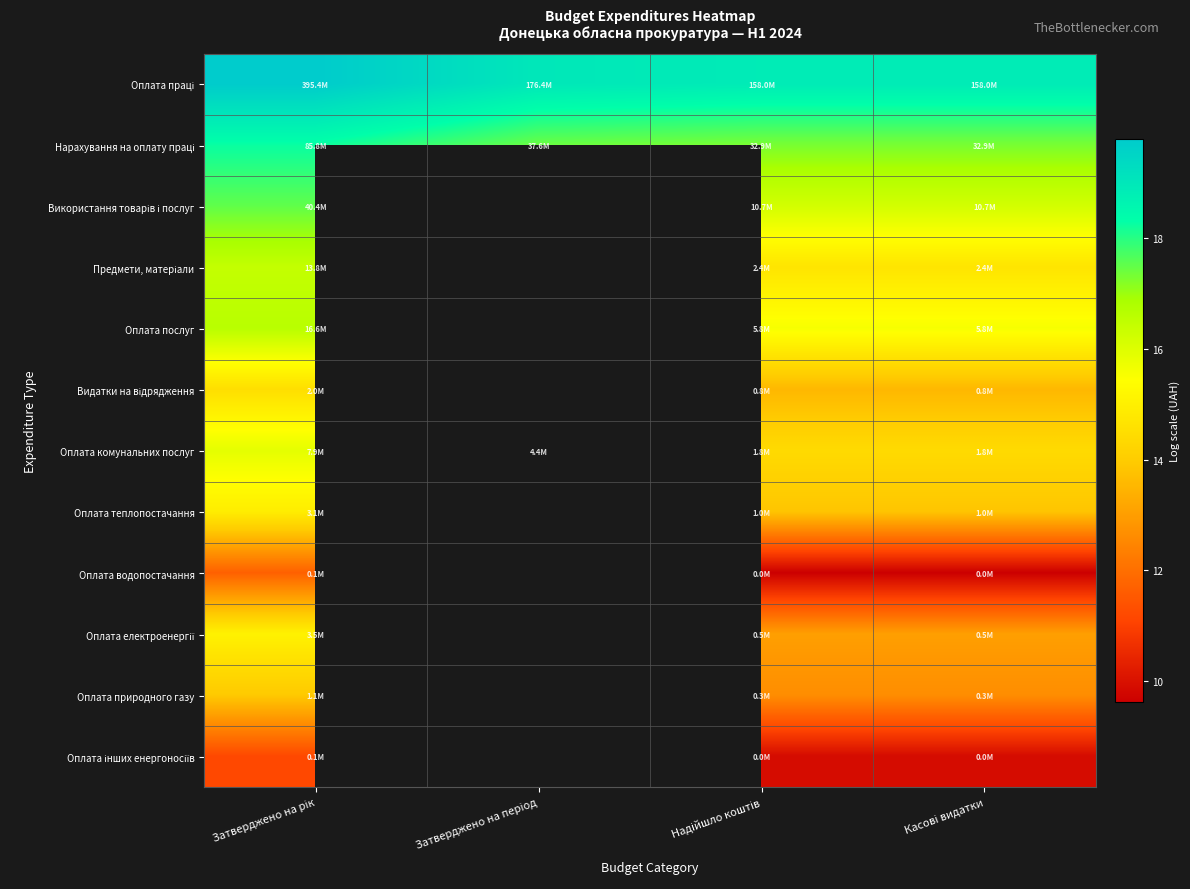

True or false: Оплата послуг has a value of 24.6 at Надійшло коштів.

False